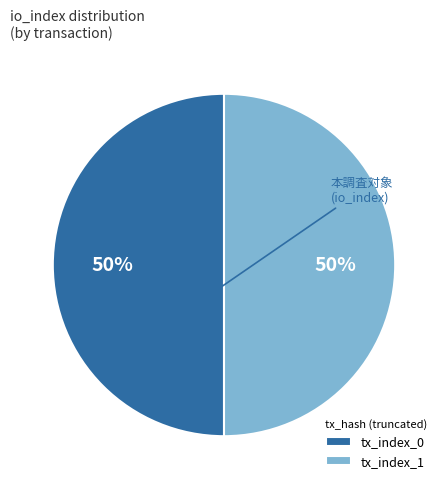

To the nearest percent, what is the combined percentage of tx_index_0 and tx_index_1?

100%